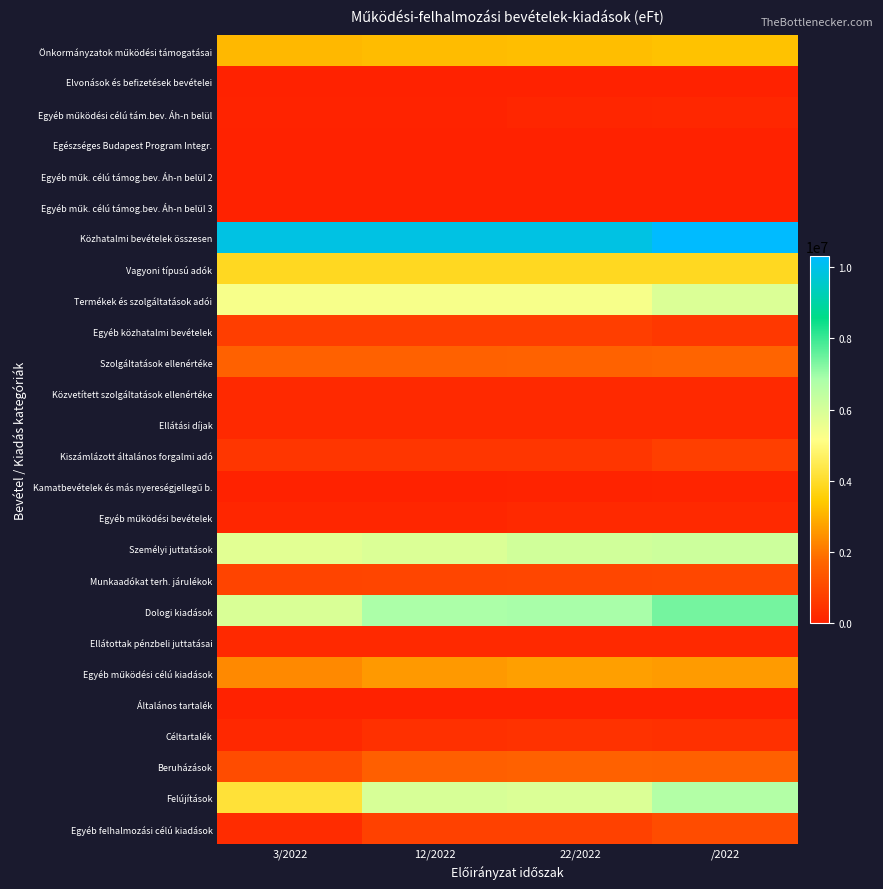

The Önkormányzatok működési támogatásai series shows 5620858 at 22/2022. True or false?

False